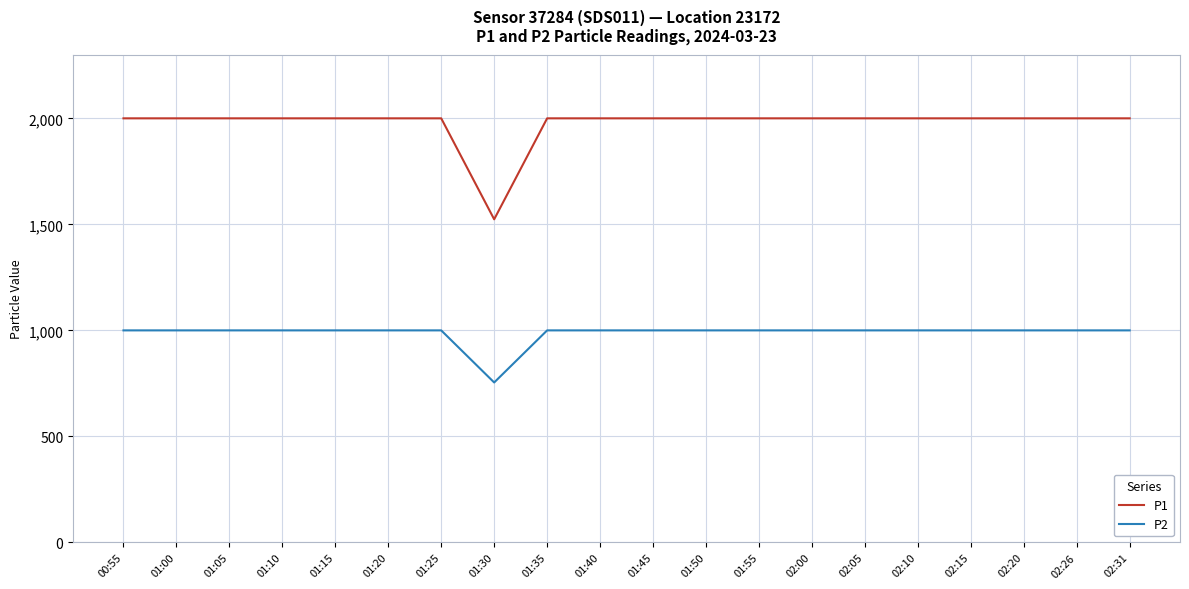

Which series has the largest range (max minus min)?

P1